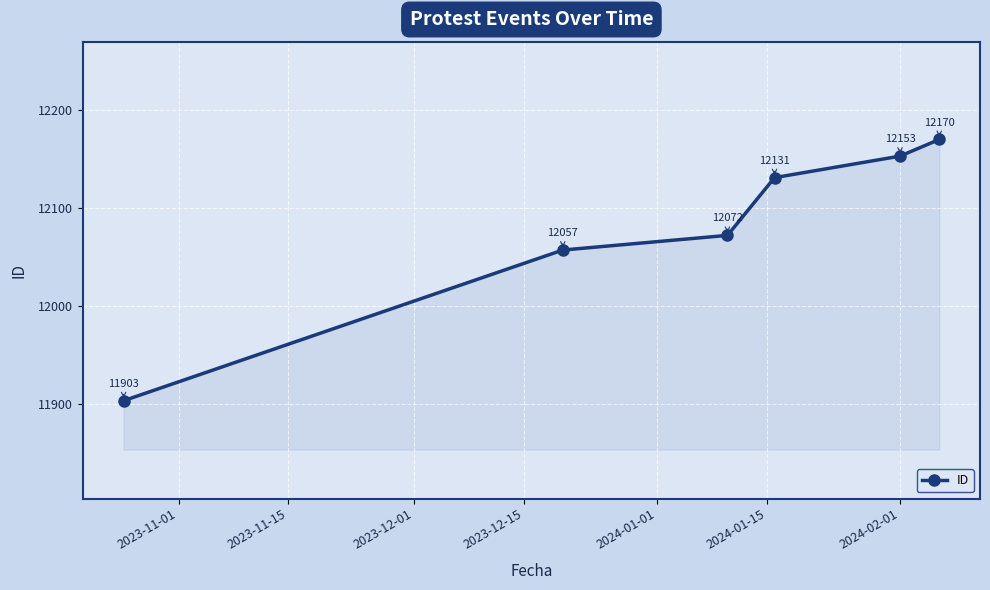

How many lines are shown in the chart?

1